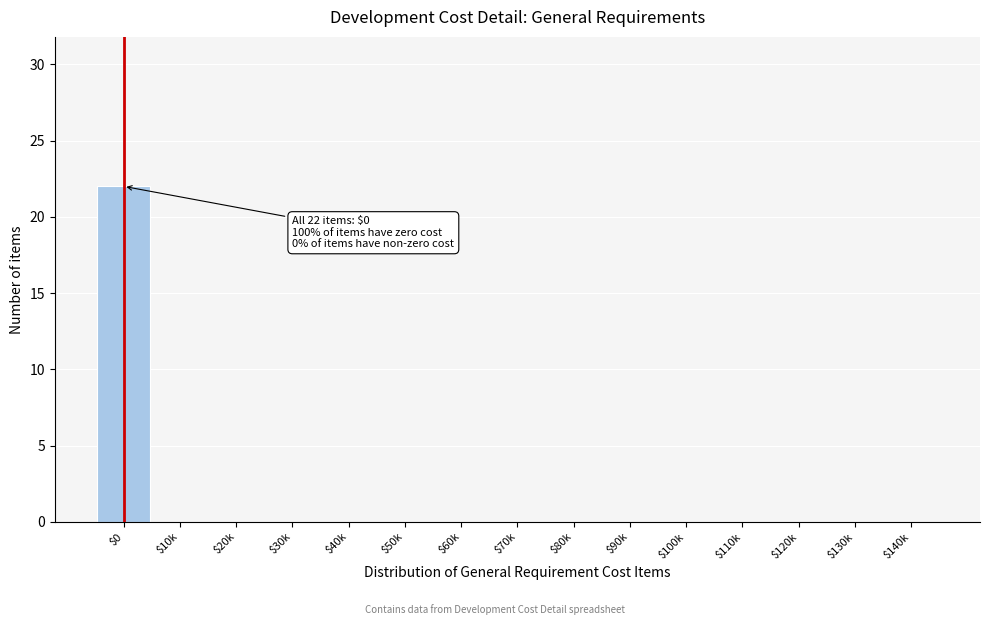

Which label corresponds to the largest value in the chart?

$0